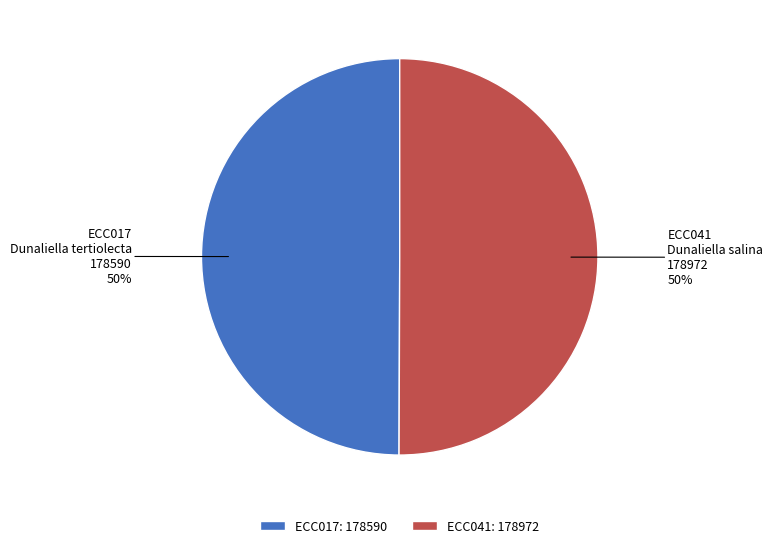

Count the number of slices in the pie.

2